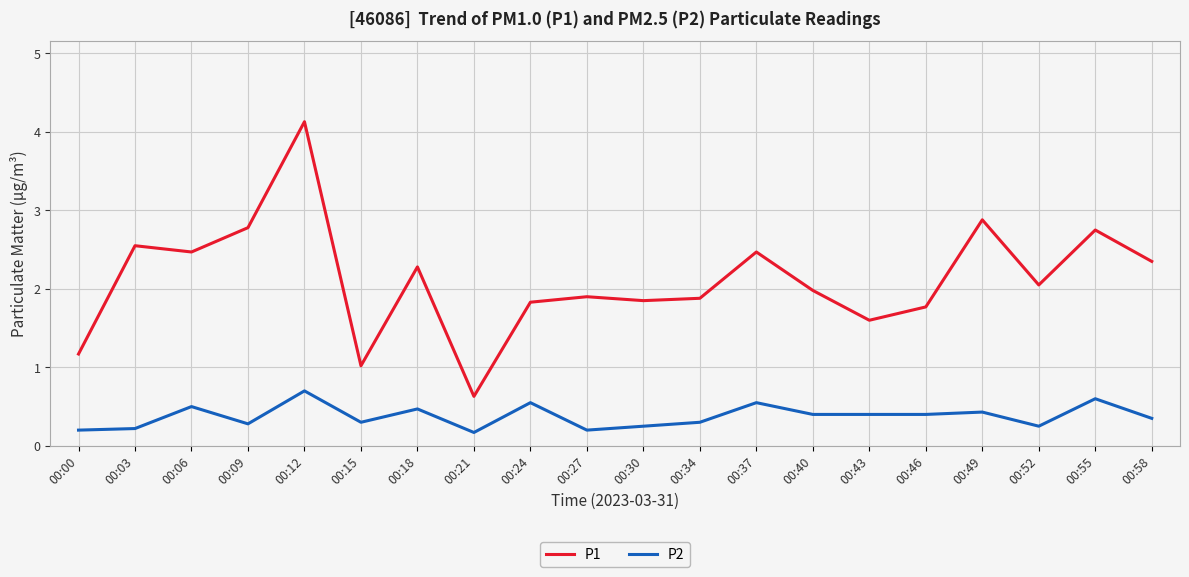

Which series changed the most between 00:03 and 00:37?

P2